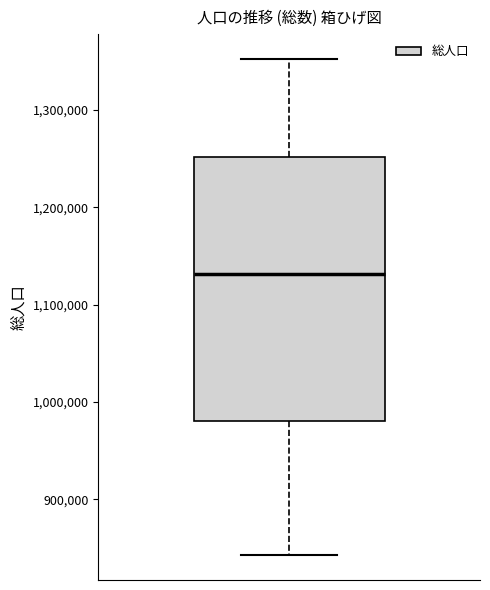

Where does the upper whisker of the box end on the y-axis? The values are not printed on the chart, so give them approximately, as read against the axis.

1350000